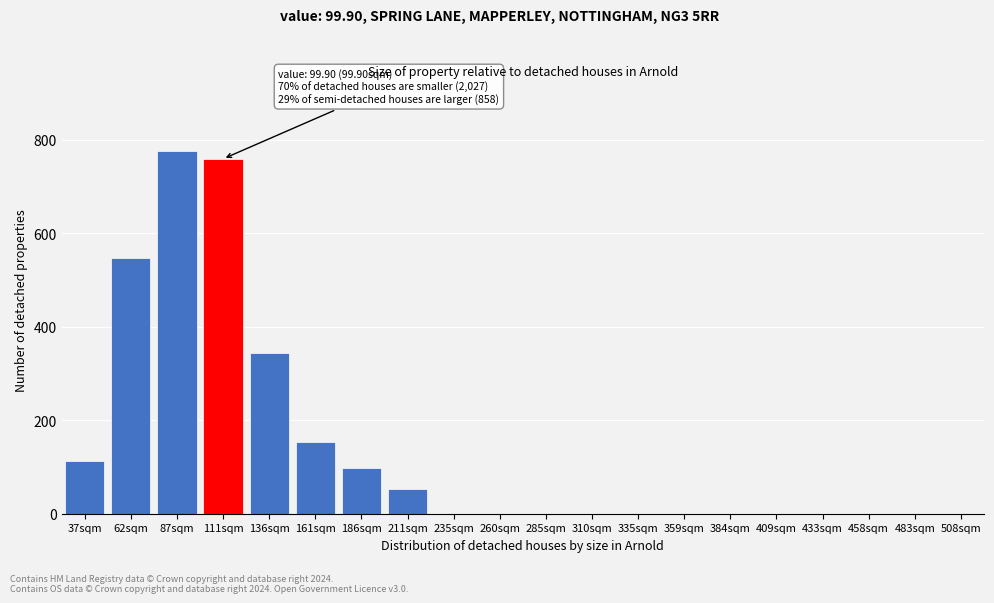

Reading left to right, list all the values displayed in this chart.

37sqm=113	62sqm=548	87sqm=775	111sqm=759	136sqm=343	161sqm=153	186sqm=97	211sqm=53	235sqm=0	260sqm=0	285sqm=0	310sqm=0	335sqm=0	359sqm=0	384sqm=0	409sqm=0	433sqm=0	458sqm=0	483sqm=0	508sqm=0